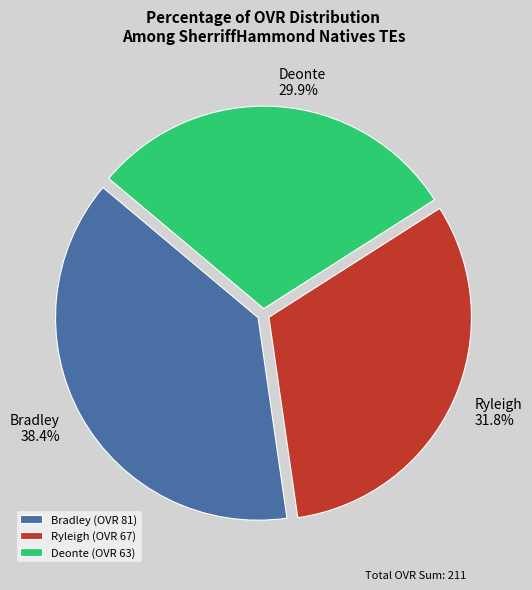

How many segments does this pie chart have?

3